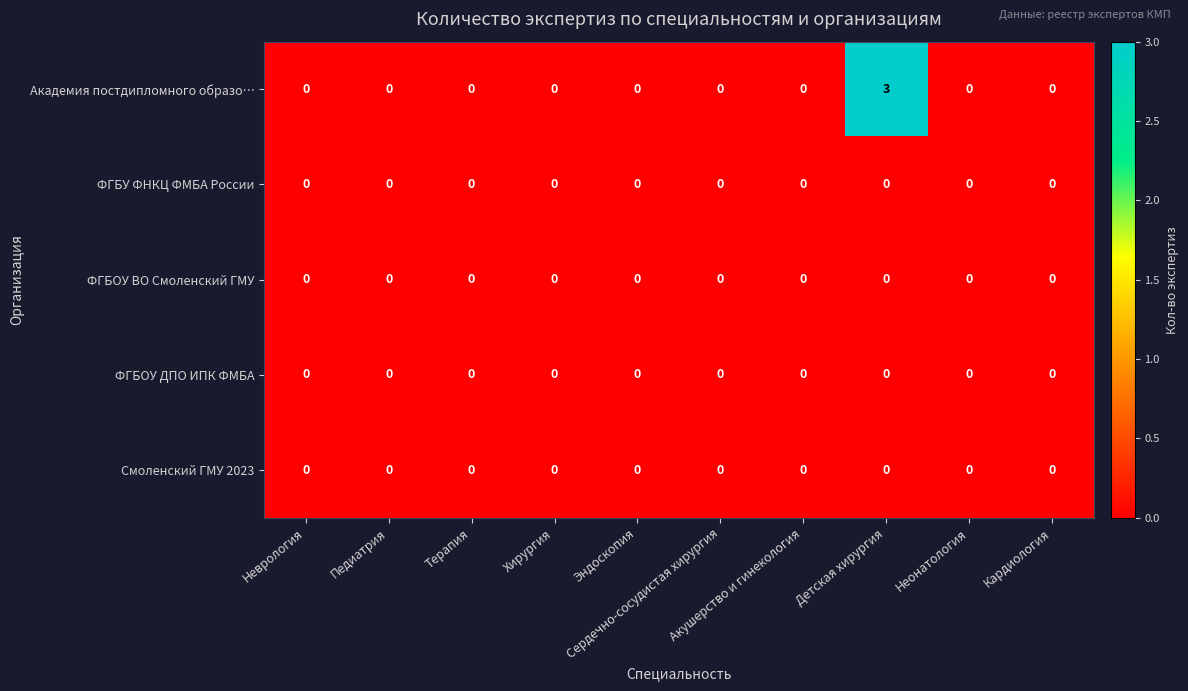

What is the greatest value displayed?

3